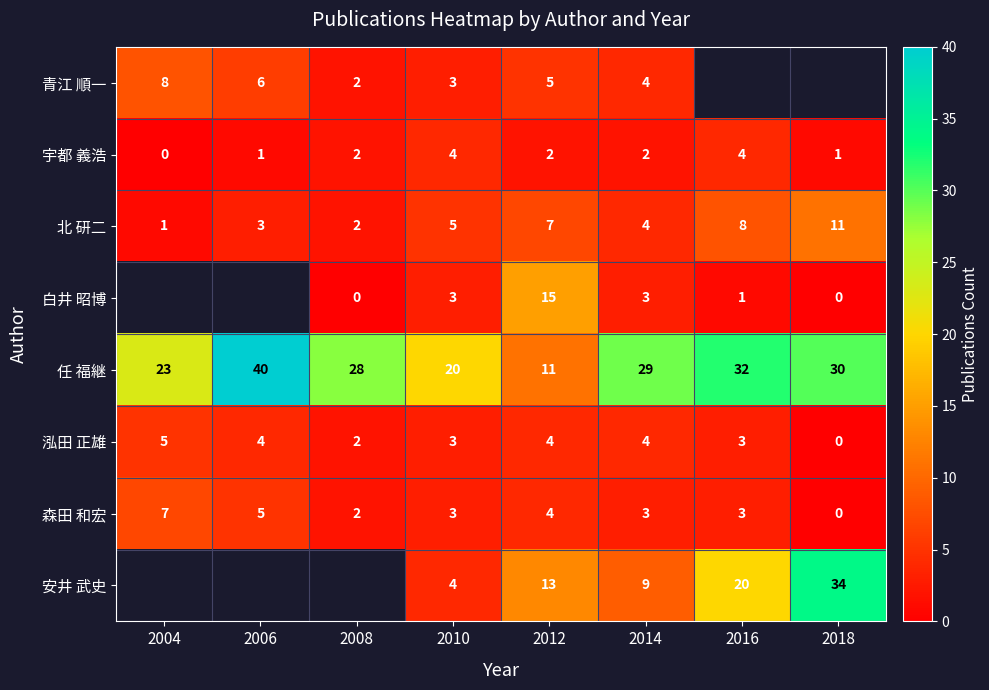

What is the sum of all 北 研二 values?

41